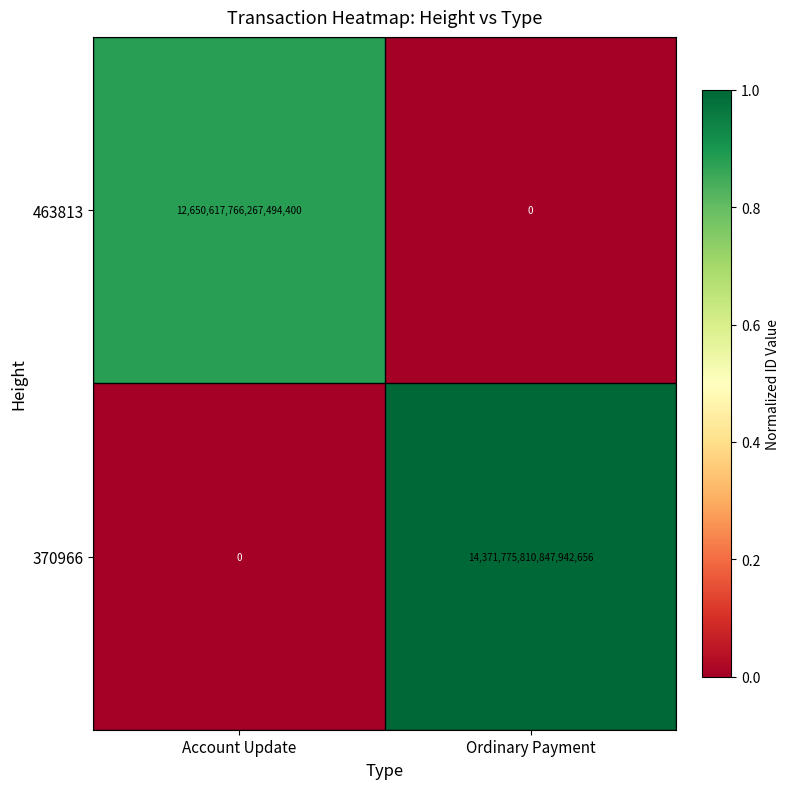

At which category is the sum across all series the highest?

Ordinary Payment